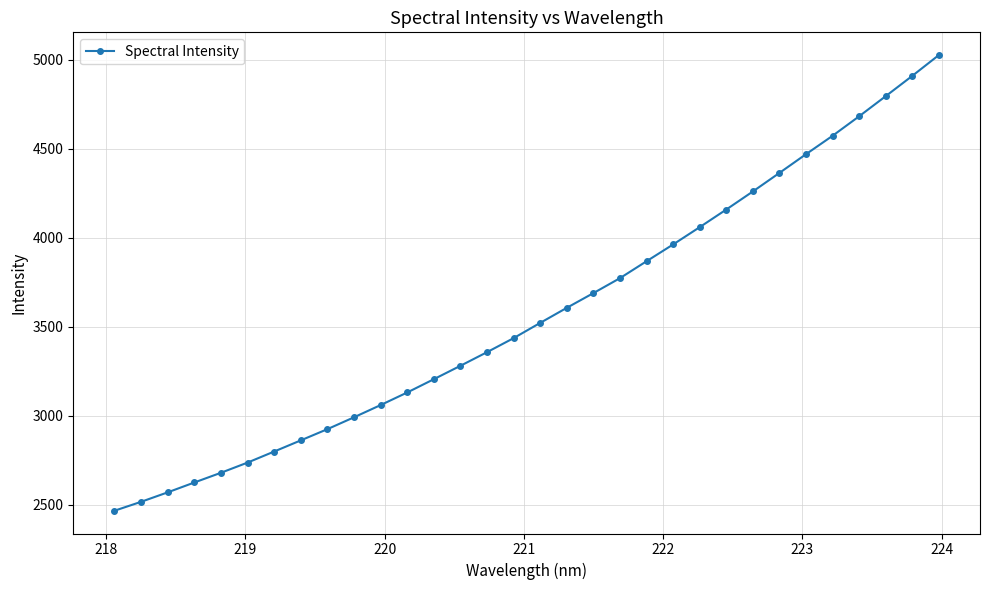

What is the value of the 7th point from the left?

2799.8